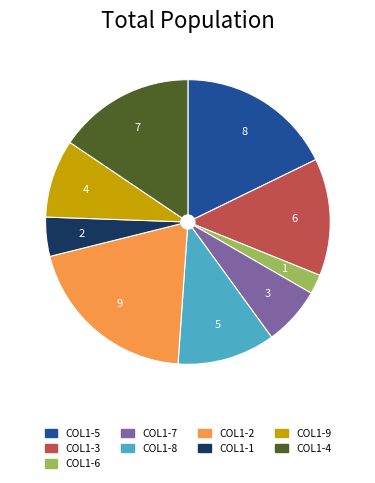

Rank the categories by value from highest to lowest.

COL1-2, COL1-5, COL1-4, COL1-3, COL1-8, COL1-9, COL1-7, COL1-1, COL1-6